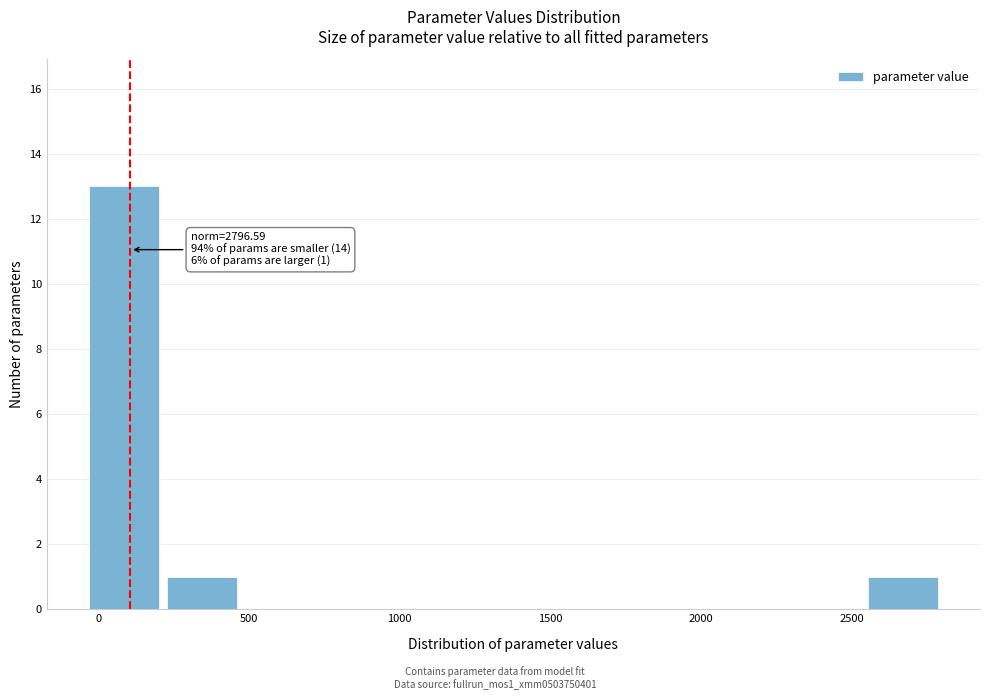

Which range on the x-axis has the tallest bar?

-50 to 200